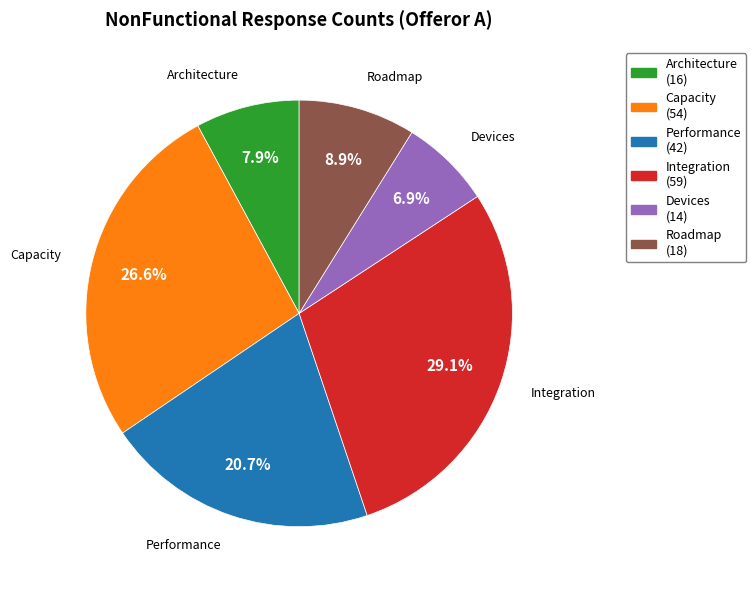

Which has a higher value, Roadmap or Architecture?

Roadmap